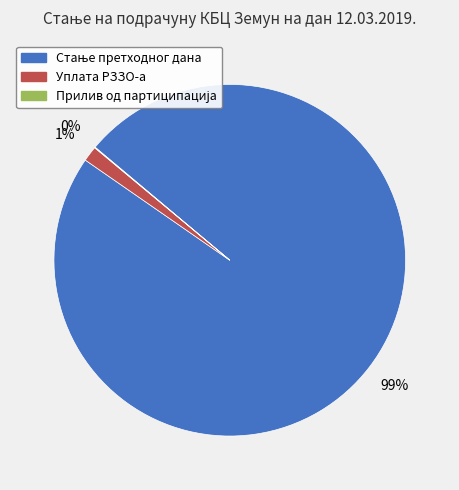

Is there a majority slice in this chart?

Yes